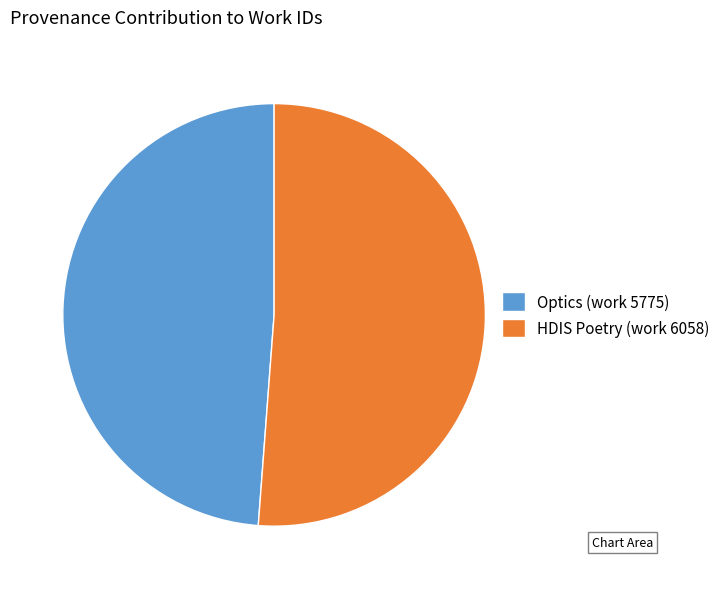

Combined, do HDIS Poetry (work 6058) and Optics (work 5775) account for over 50%?

Yes